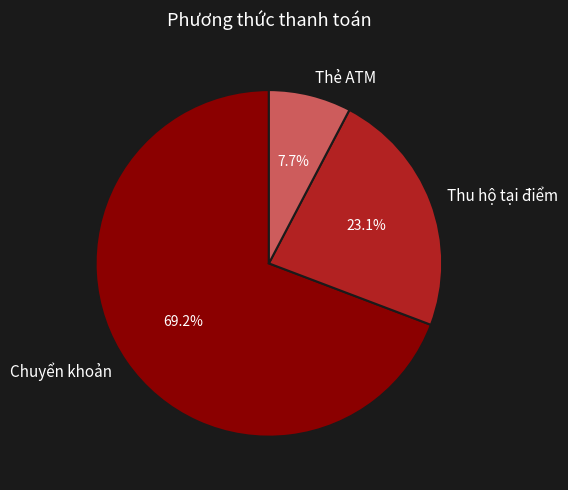

Is there any slice that represents more than half of the pie?

Yes